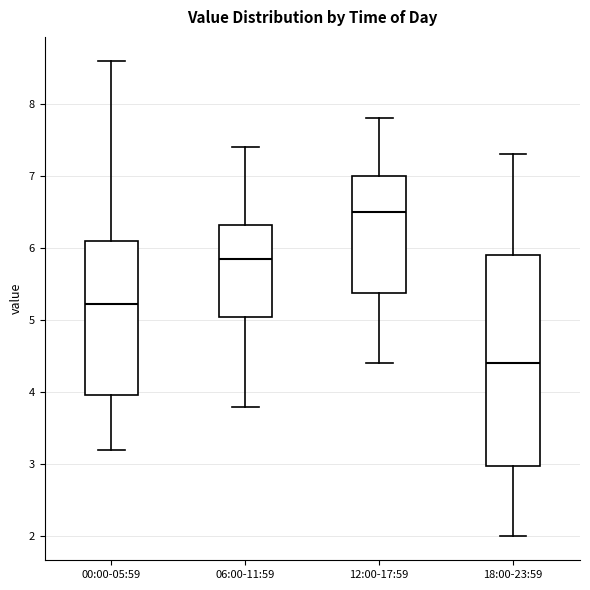

Reading left to right, transcribe this box plot: for each box, give where its median line is, the range the box spans, and where its two whiskers end, as read against the y-axis. The values are not printed on the chart, so give them approximately, as read against the axis.

00:00-05:59: median 5.2, box 4.0 to 6.1, whiskers 3.2 to 8.6
06:00-11:59: median 5.9, box 5.1 to 6.3, whiskers 3.8 to 7.4
12:00-17:59: median 6.5, box 5.4 to 7.0, whiskers 4.4 to 7.8
18:00-23:59: median 4.4, box 3.0 to 5.9, whiskers 2.0 to 7.3